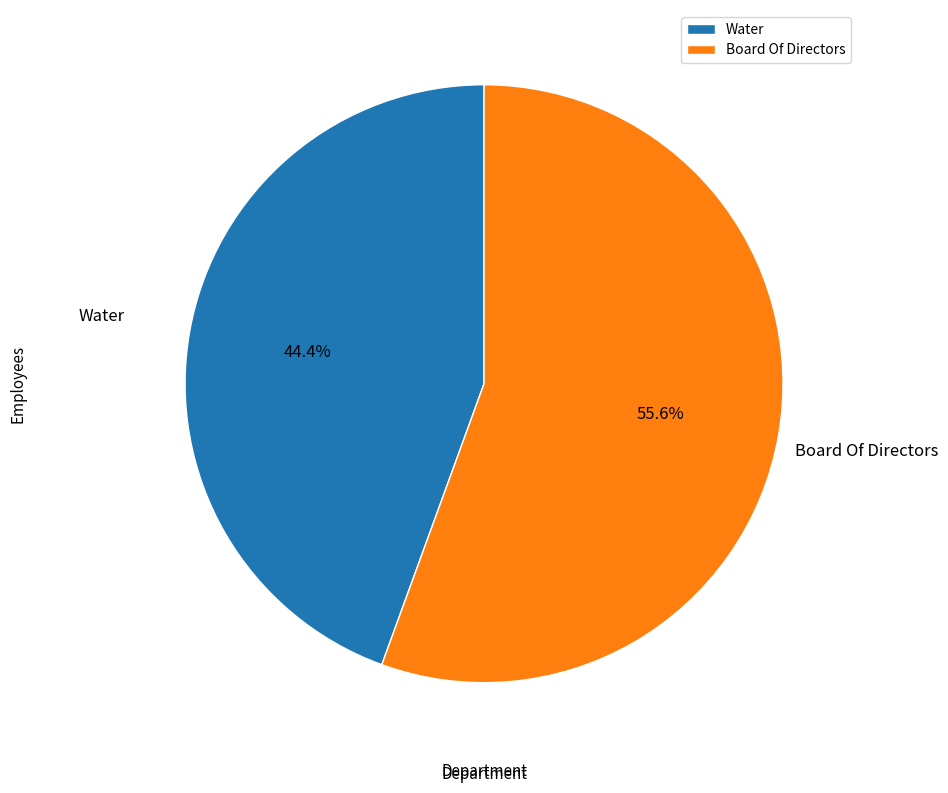

To the nearest percent, what is the difference between the largest and smallest slice percentages?

11%